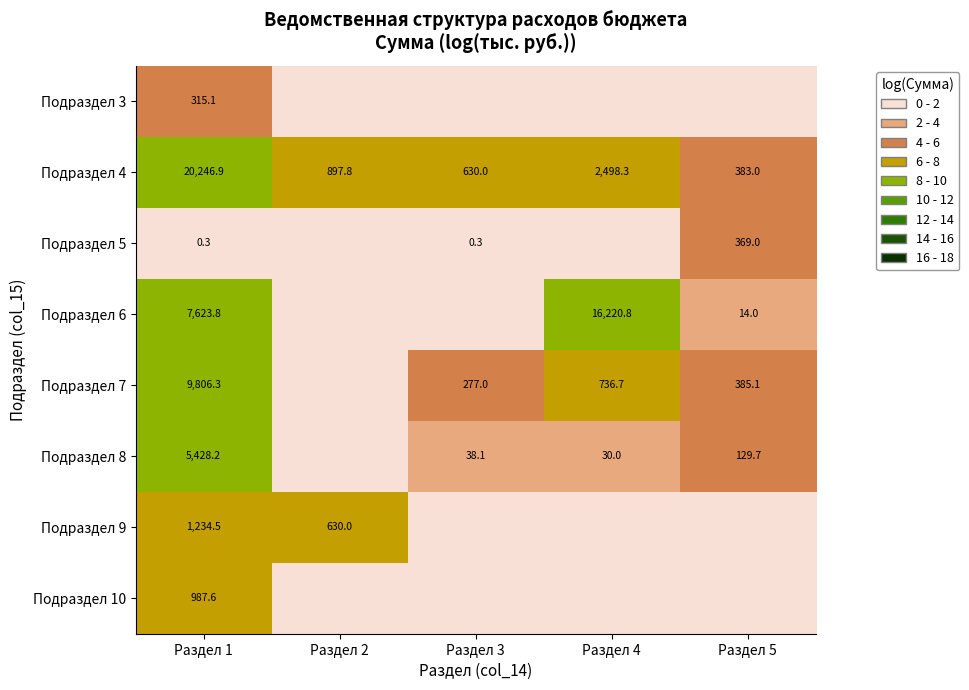

What is the spread (max minus min) of values at Раздел 1?

20246.6